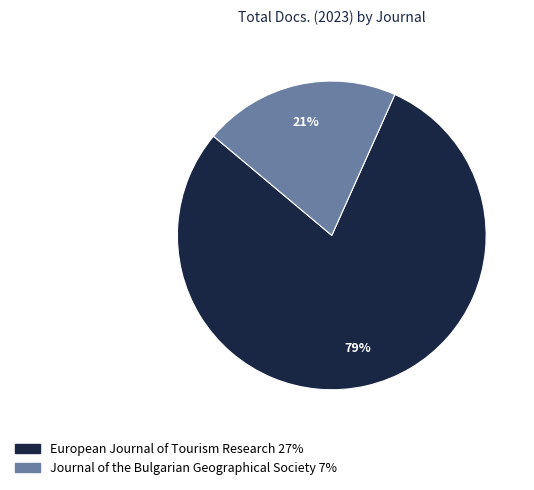

To the nearest percent, what portion does European Journal of Tourism Research represent?

79%